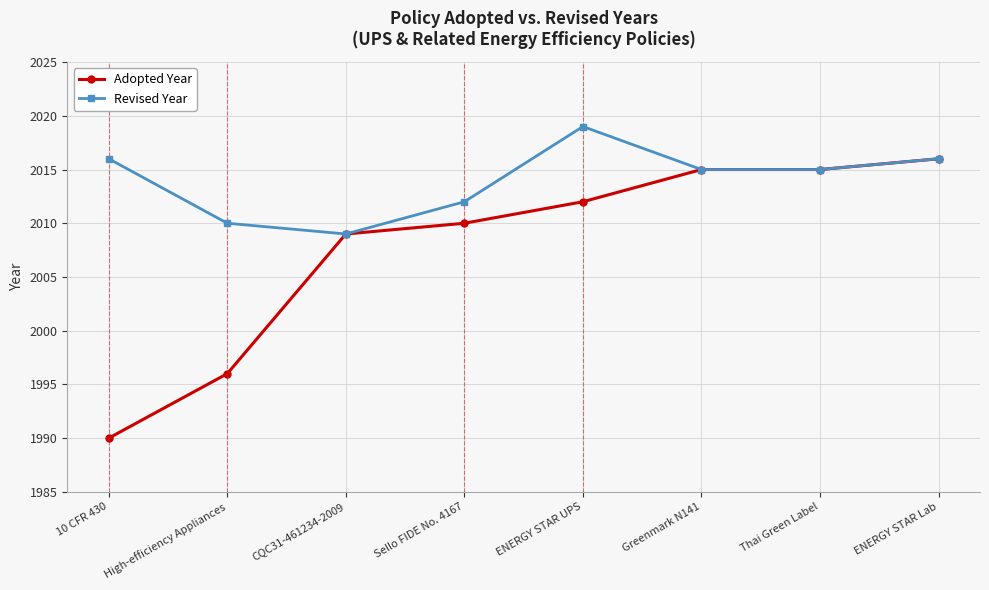

Which series has the widest spread of values?

Adopted Year